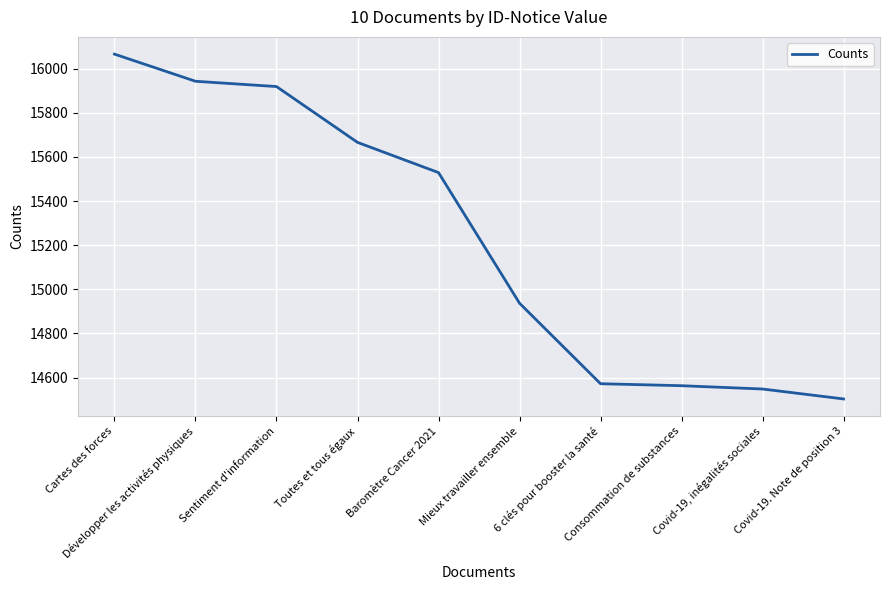

Reading left to right, transcribe all the data shown in this chart.

Cartes des forces=16066	Développer les activités physiques=15943	Sentiment d'information=15919	Toutes et tous égaux=15666	Baromètre Cancer 2021=15529	Mieux travailler ensemble=14937	6 clés pour booster la santé=14572	Consommation de substances=14563	Covid-19, inégalités sociales=14548	Covid-19. Note de position 3=14503